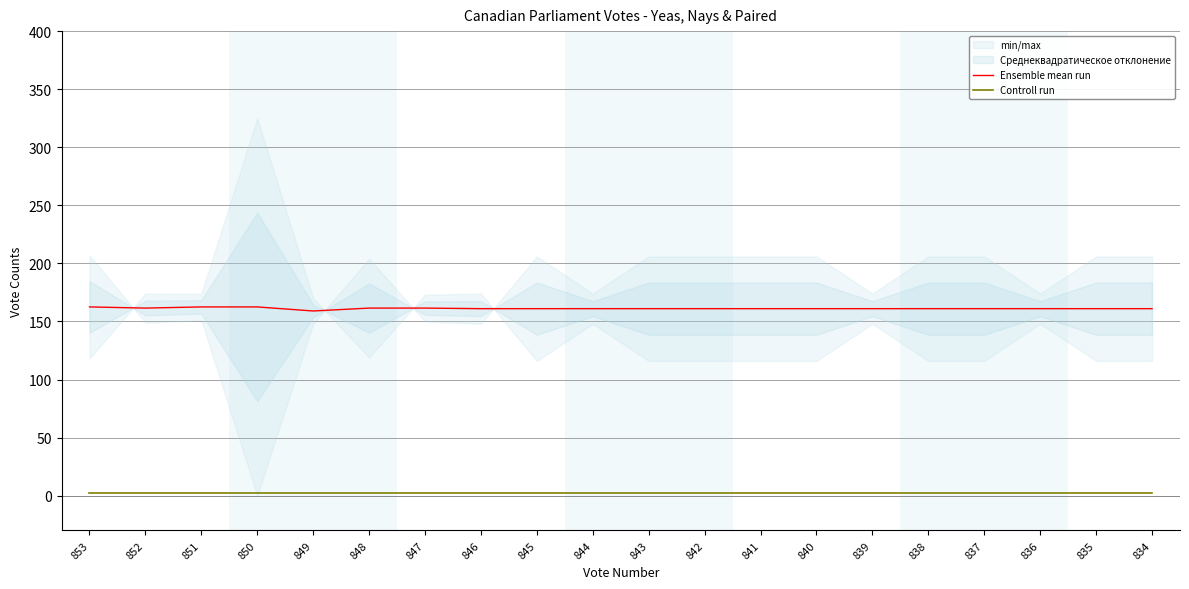

At which category is the sum across all series the highest?

853